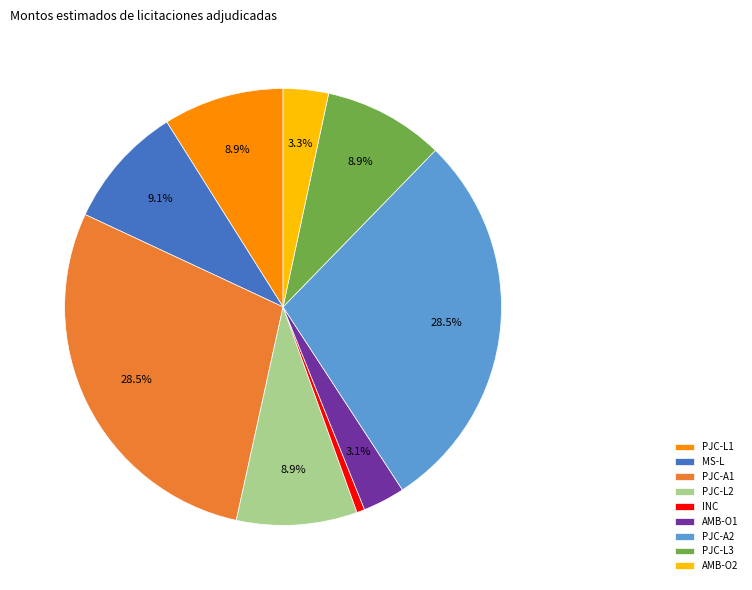

Count the number of slices in the pie.

9